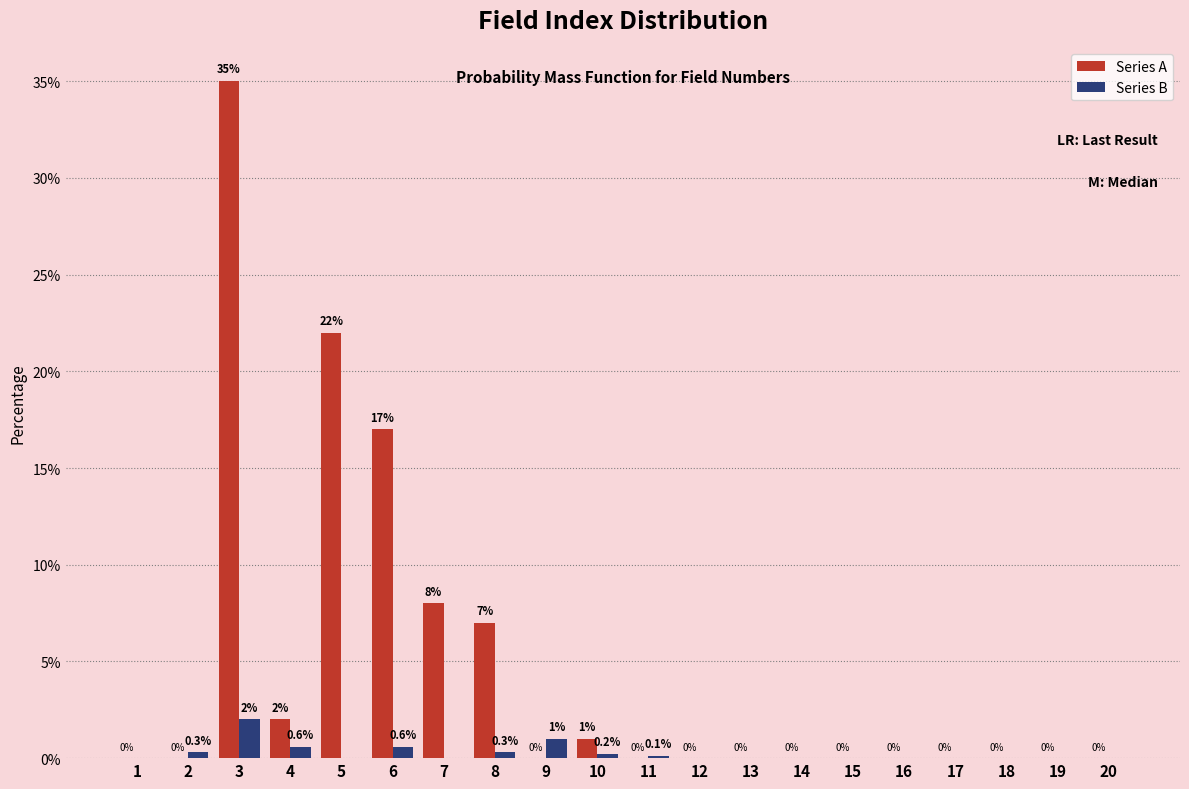

Reading left to right, list all the values displayed in this chart.

Series A: 1=0.0	2=0.0	3=35.0	4=2.0	5=22.0	6=17.0	7=8.0	8=7.0	9=0.0	10=1.0	11=0.0	12=0.0	13=0.0	14=0.0	15=0.0	16=0.0	17=0.0	18=0.0	19=0.0	20=0.0
Series B: 1=0.0	2=0.3	3=2.0	4=0.6	5=0.0	6=0.6	7=0.0	8=0.3	9=1.0	10=0.2	11=0.1	12=0.0	13=0.0	14=0.0	15=0.0	16=0.0	17=0.0	18=0.0	19=0.0	20=0.0